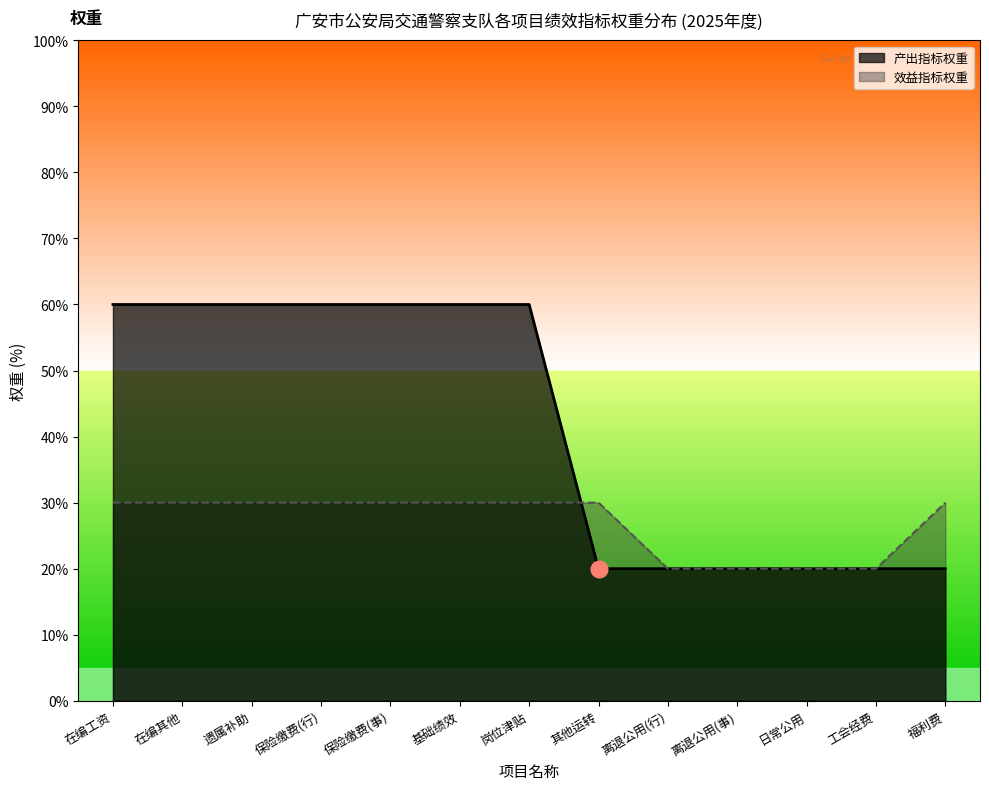

List the series in order of their overall mean, lowest first.

效益指标权重, 产出指标权重